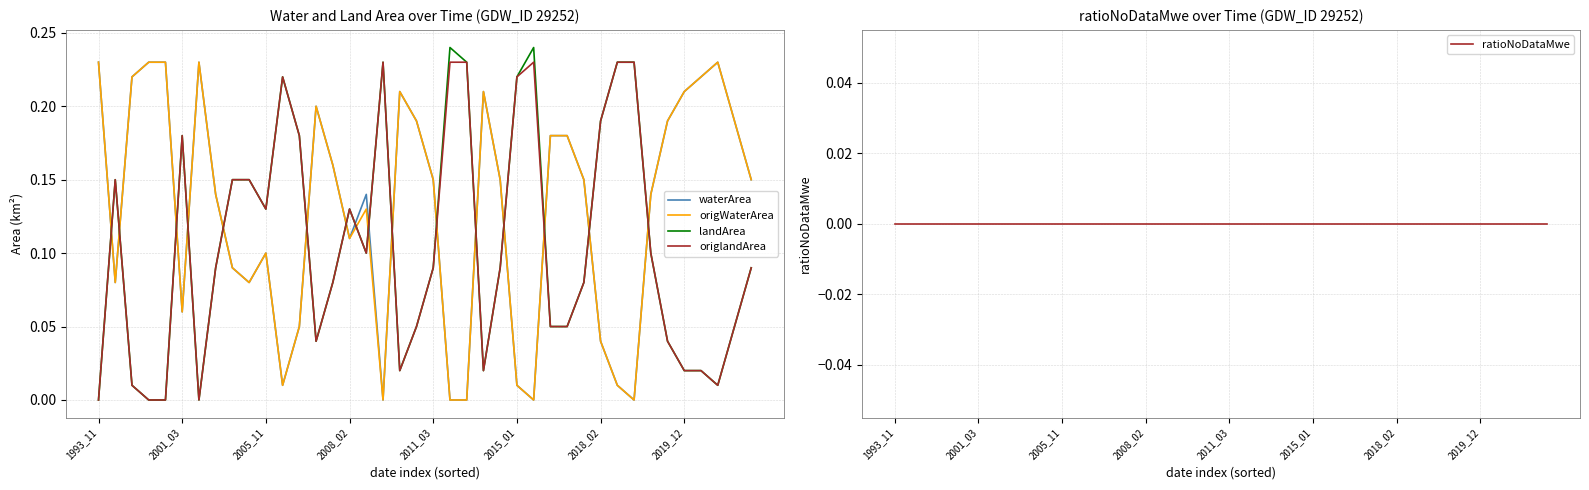

At which label is landArea closest to 0?

1993_11